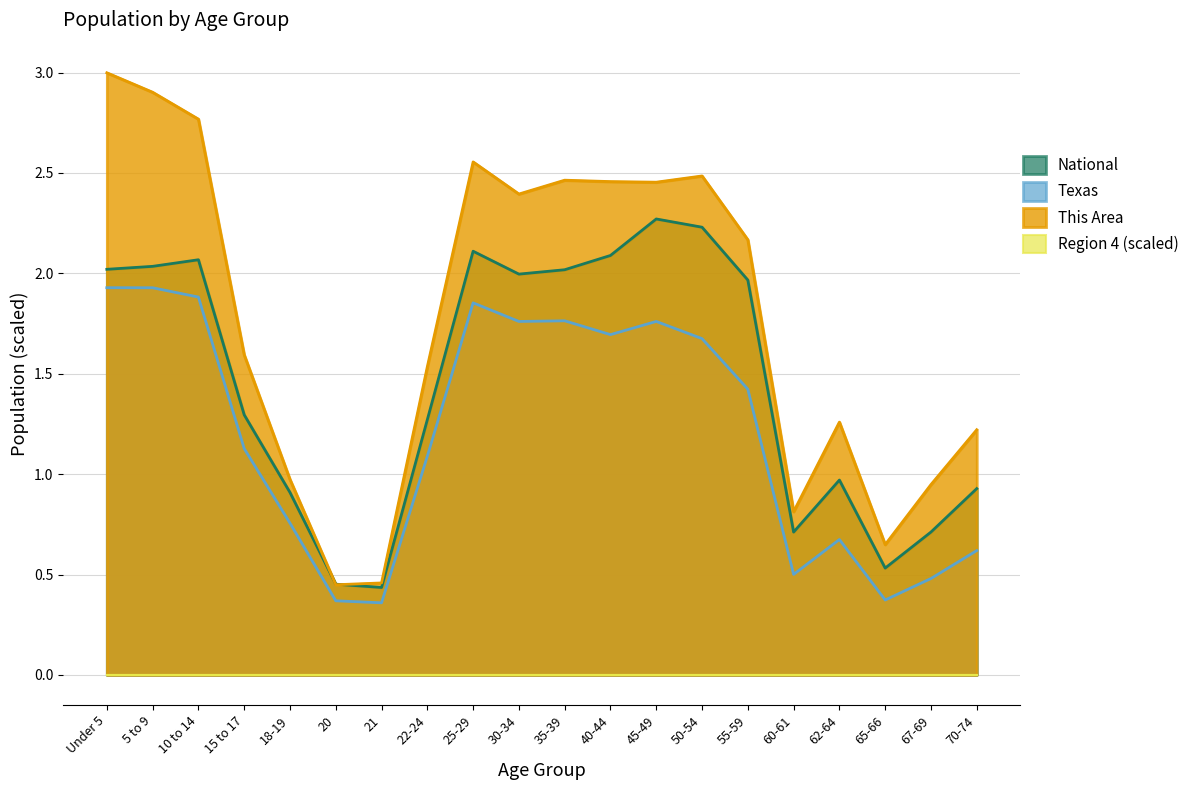

Does the chart have visible grid lines?

Yes